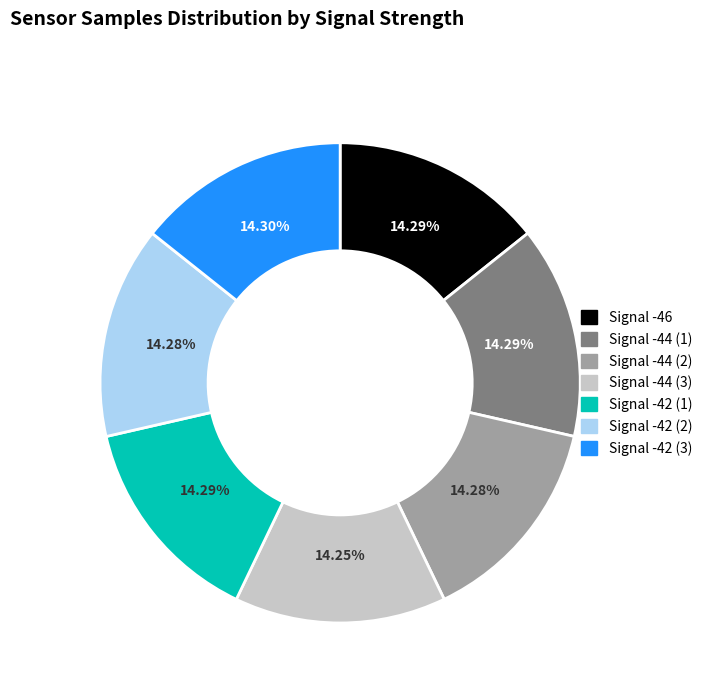

Is there a majority slice in this chart?

No